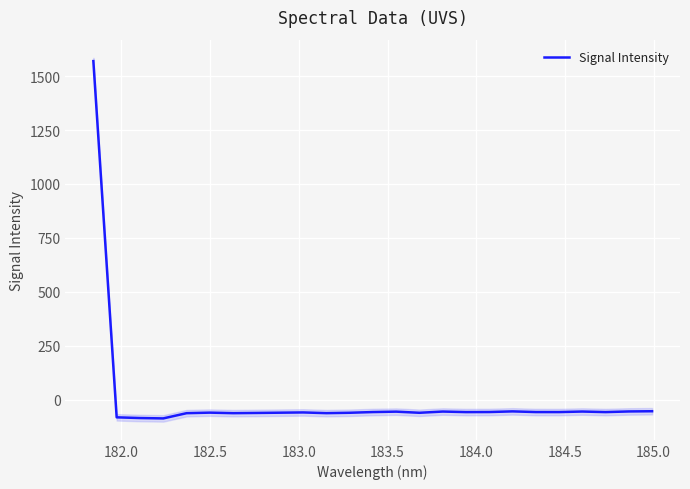

What is the highest value of the Signal Intensity series?

1569.7